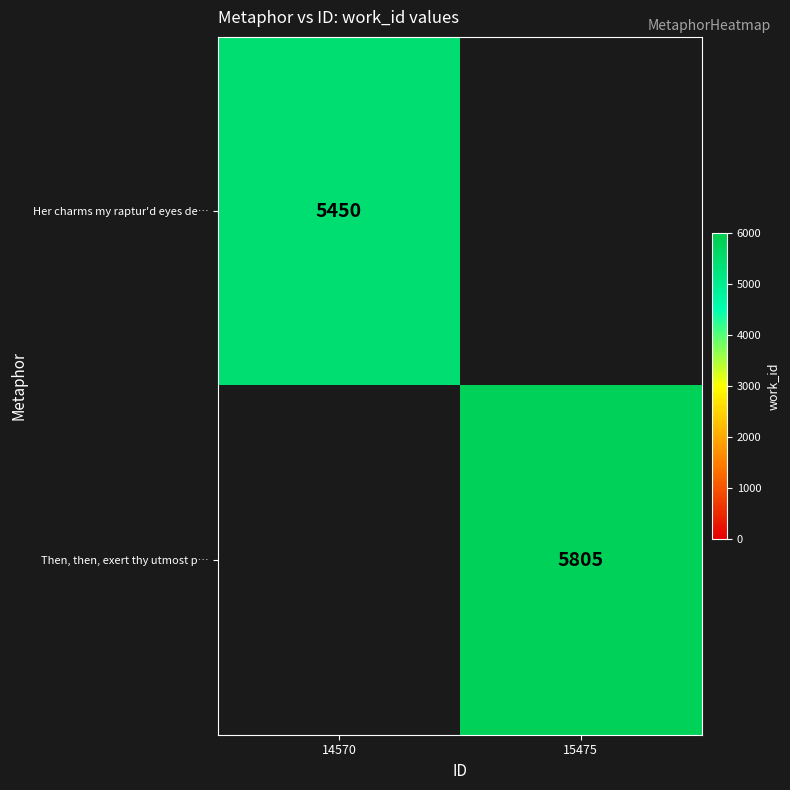

The value of Her charms my raptur'd eyes de… at 14570 is 7386. True or false?

False